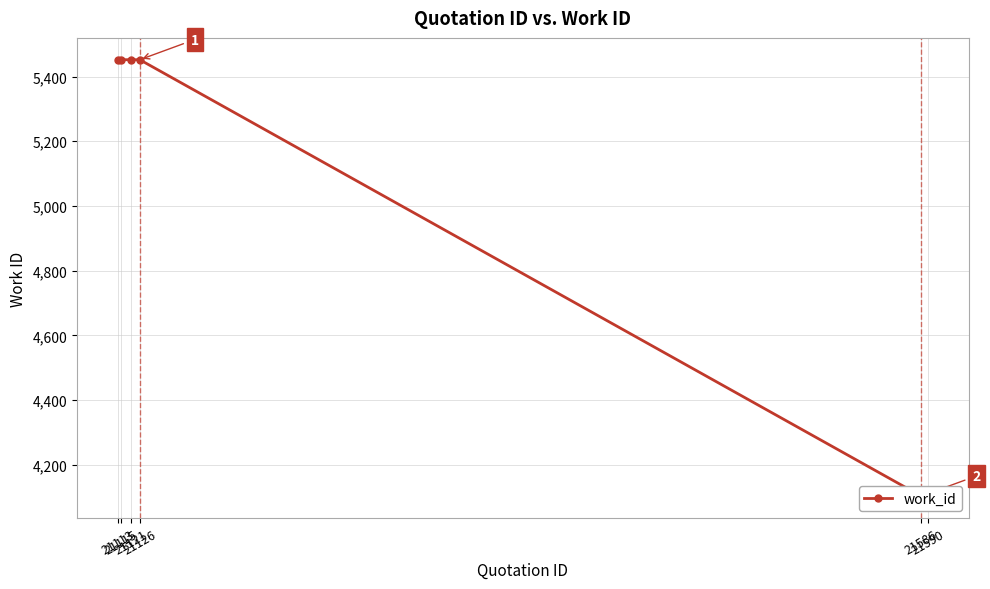

Is this an area chart (filled region under the line)?

No